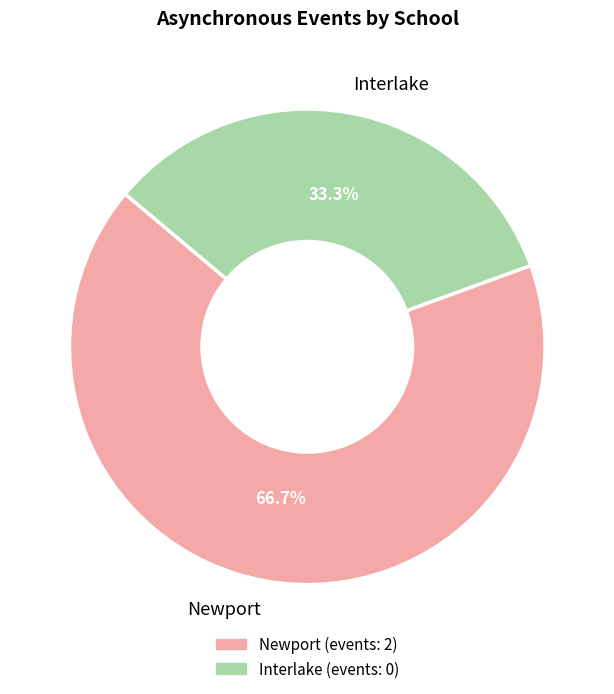

What percentage do Interlake and Newport together represent?

100.0%